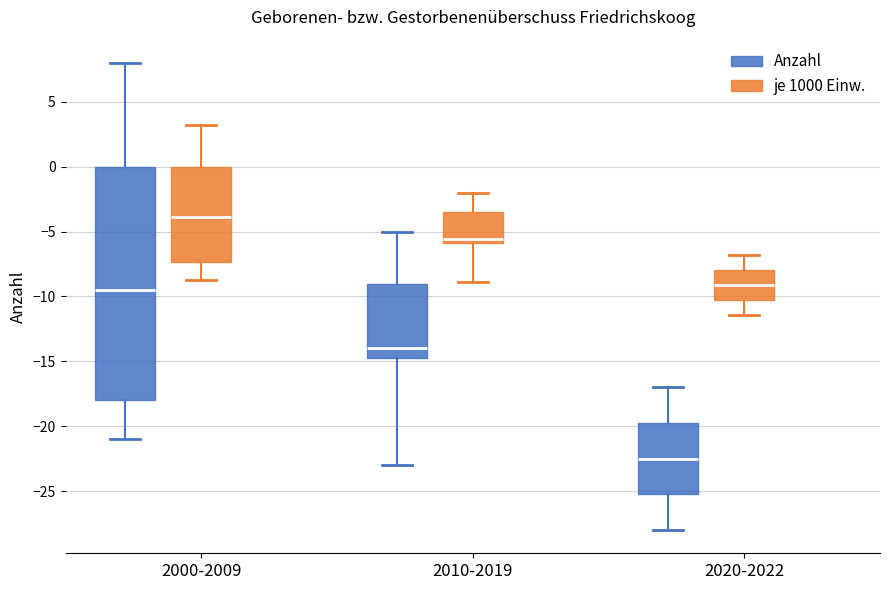

Reading left to right, transcribe this box plot: for each box, give where its median line is, the range the box spans, and where its two whiskers end, as read against the y-axis. The values are not printed on the chart, so give them approximately, as read against the axis.

2000-2009 (Anzahl): median -9.5, box -18.0 to 0.0, whiskers -21.0 to 8.0
2000-2009 (je 1000 Einw.): median -4.0, box -7.5 to 0.0, whiskers -8.5 to 3.0
2010-2019 (Anzahl): median -14.0, box -14.5 to -9.0, whiskers -23.0 to -5.0
2010-2019 (je 1000 Einw.): median -5.5, box -6.0 to -3.5, whiskers -9.0 to -2.0
2020-2022 (Anzahl): median -22.5, box -25.0 to -19.5, whiskers -28.0 to -17.0
2020-2022 (je 1000 Einw.): median -9.0, box -10.0 to -8.0, whiskers -11.5 to -7.0